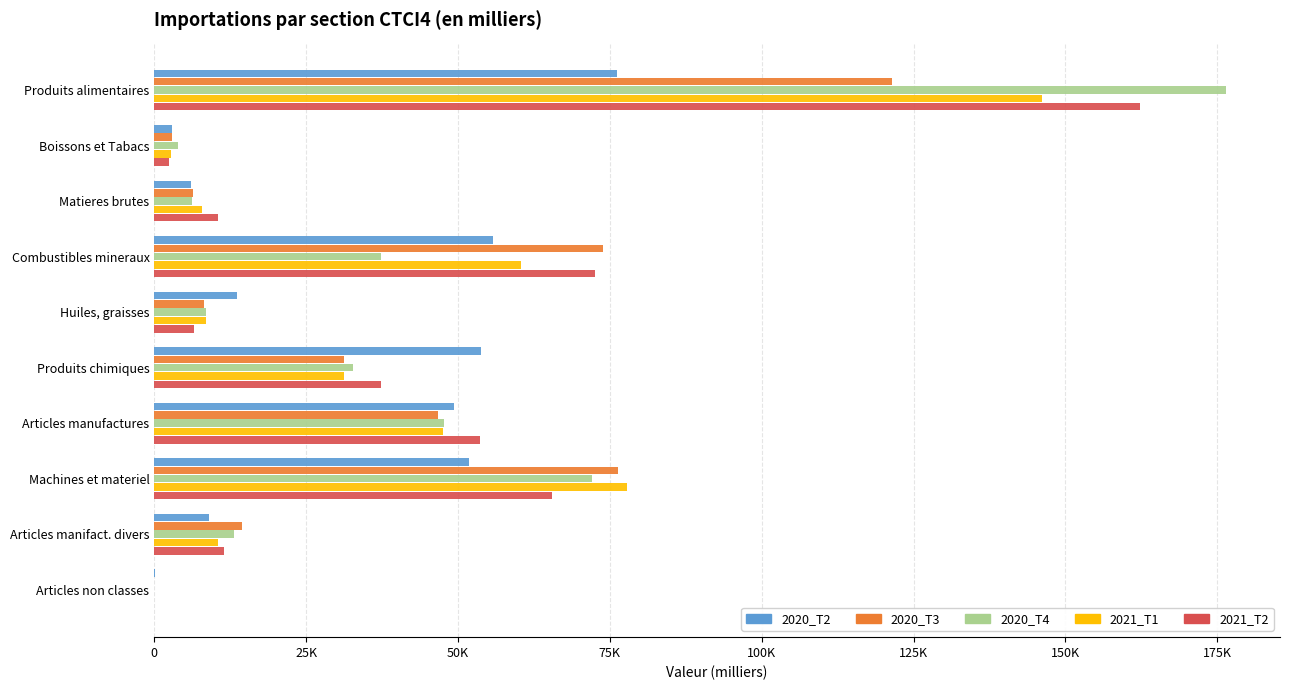

What are all the series names shown in the legend?

2020_T2, 2020_T3, 2020_T4, 2021_T1, 2021_T2